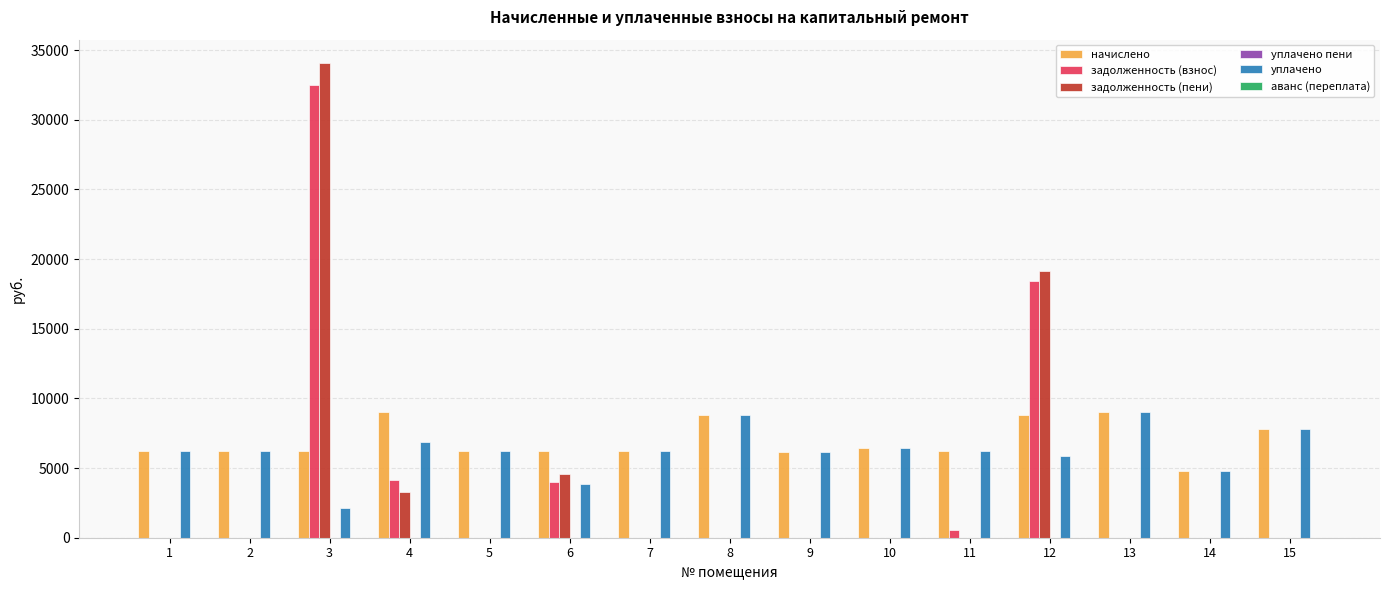

The value of задолженность (пени) at 4 is 1856.1. True or false?

False